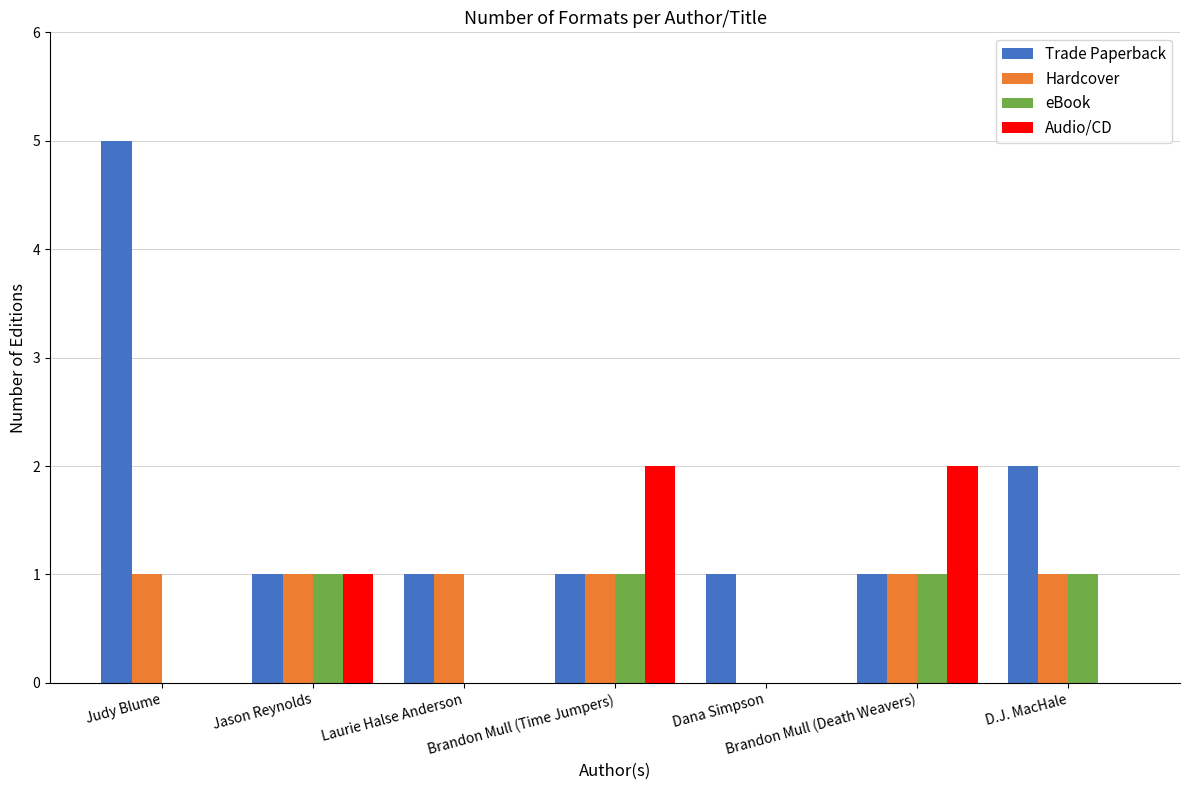

Is it true that eBook equals 1 at Brandon Mull (Death Weavers)?

True